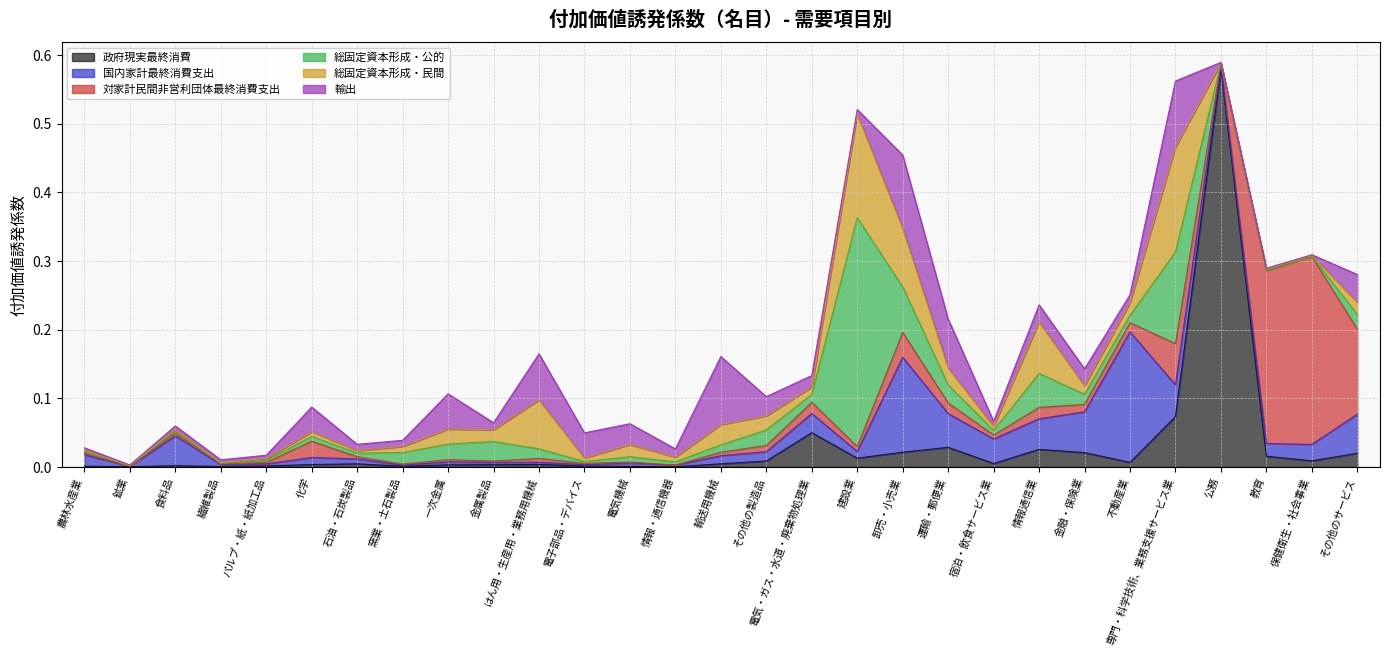

What is the difference between the maximum and minimum values in the 総固定資本形成・民間 series?

0.2